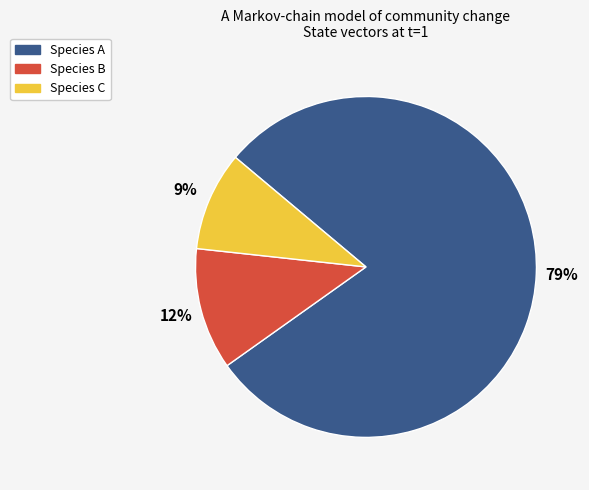

To the nearest percent, what is the difference between the largest and smallest slice percentages?

70%